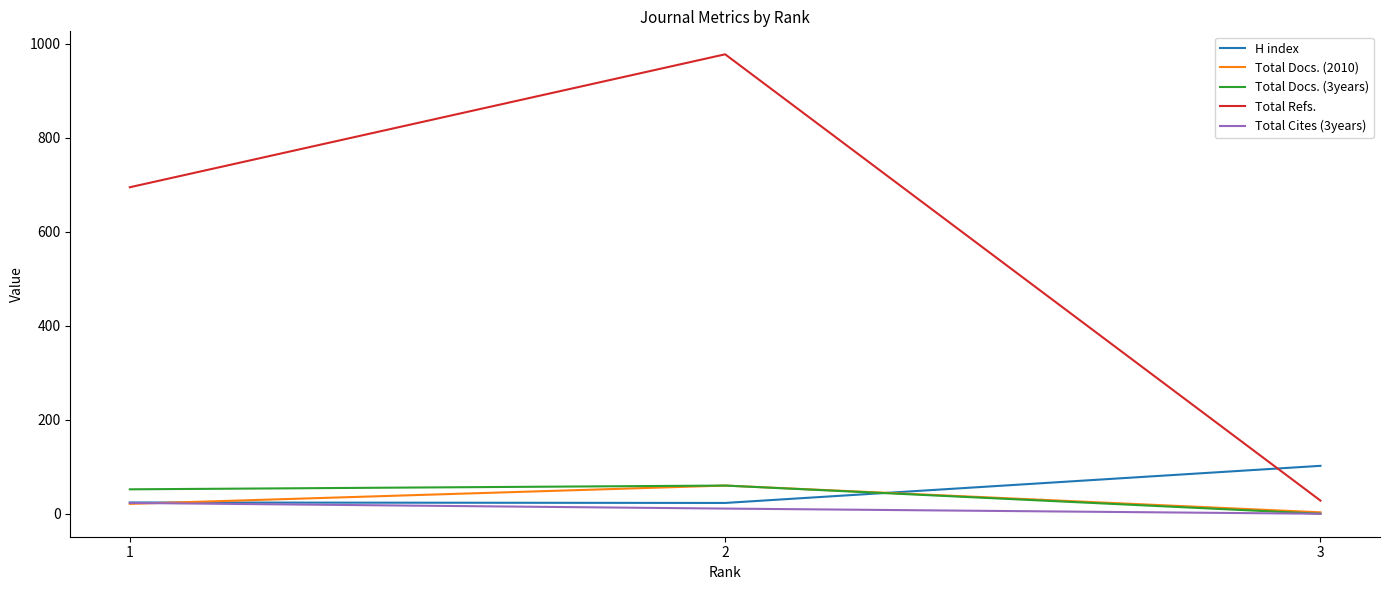

The value of Total Docs. (3years) at 3 is 25. True or false?

False